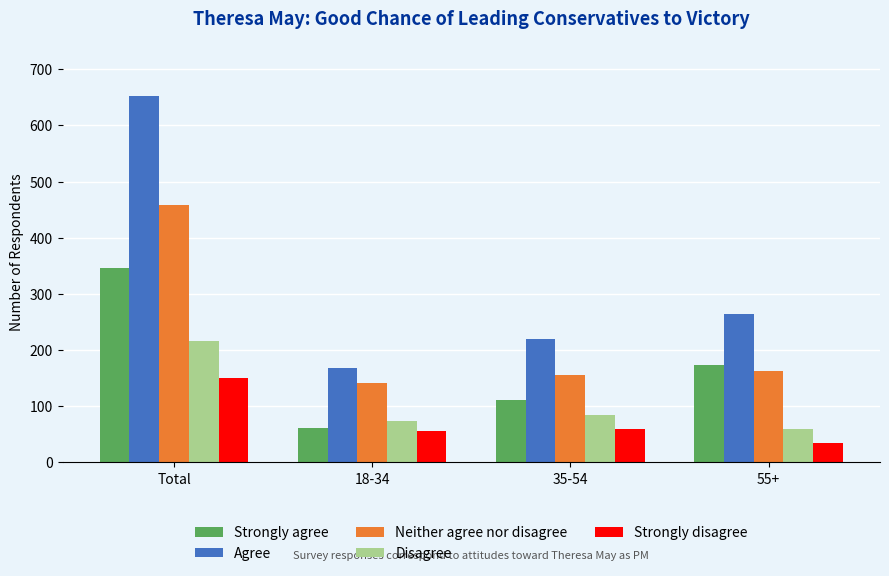

What is the total value across all series at 35-54?

631